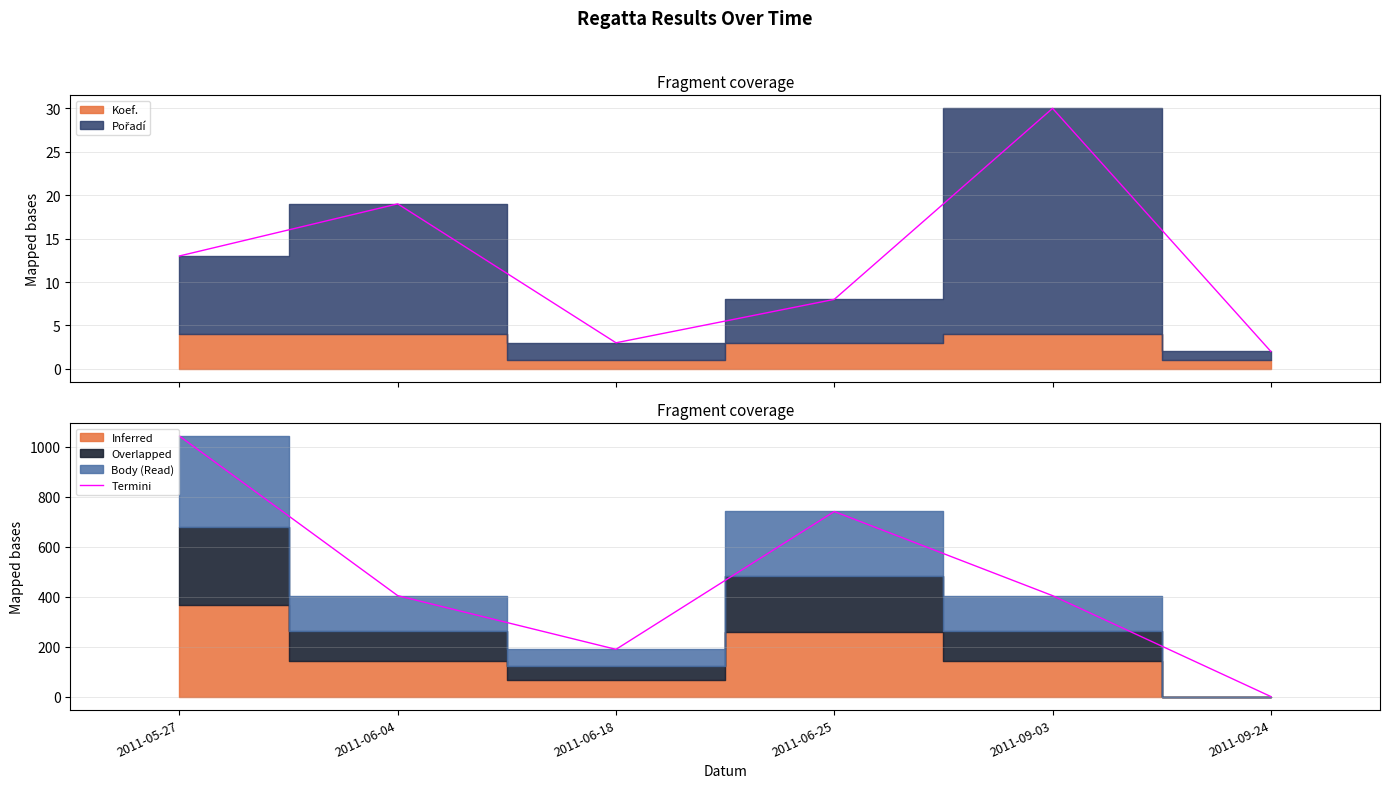

What is the difference between the second highest and minimum values?

741